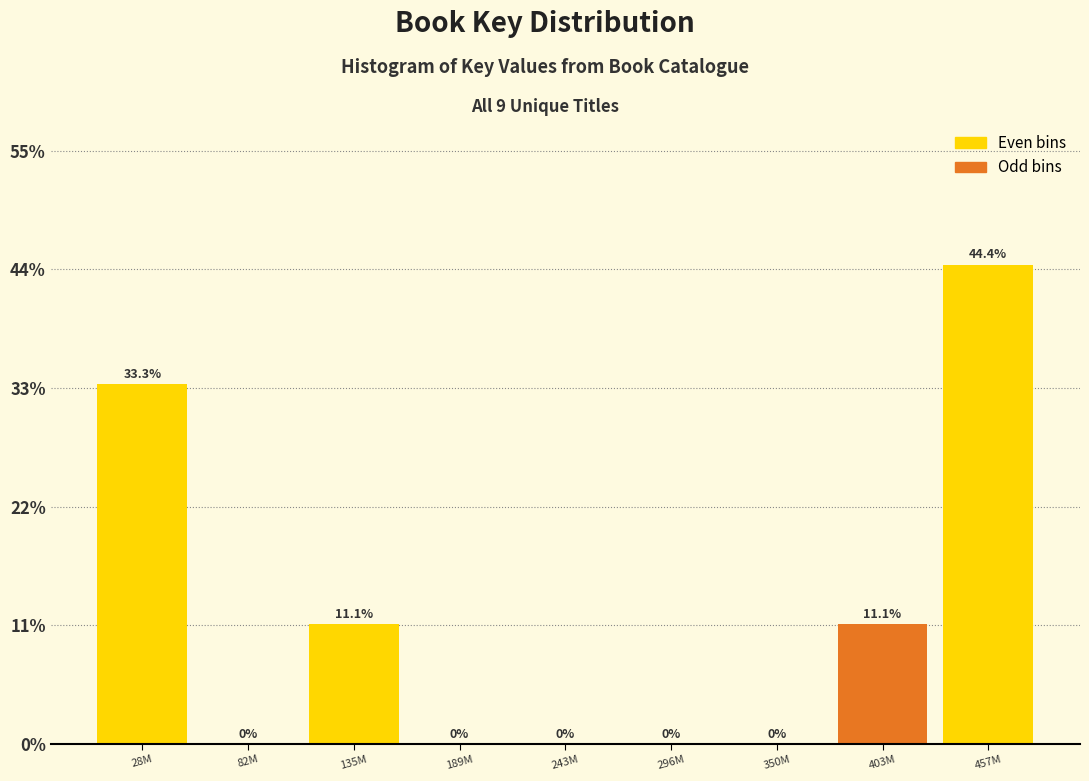

Reading right to left, what are all the values shown in this chart?

457M=44.4	403M=11.1	350M=0.0	296M=0.0	243M=0.0	189M=0.0	135M=11.1	82M=0.0	28M=33.3